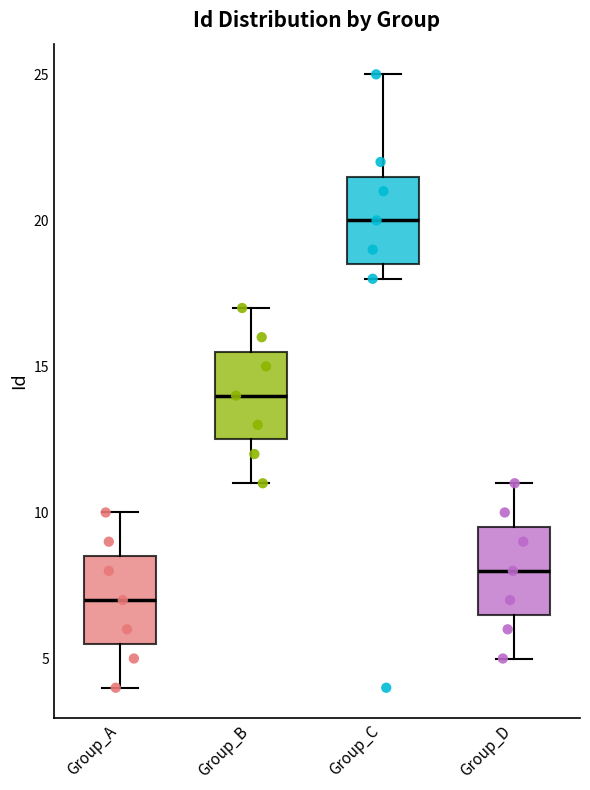

Reading left to right, read every box against the y-axis: the position of its median line, the range the box covers, and the ends of its whiskers. The values are not printed on the chart, so give them approximately, as read against the axis.

Group_A: median 7.0, box 5.5 to 8.5, whiskers 4.0 to 10.0
Group_B: median 14.0, box 12.5 to 15.5, whiskers 11.0 to 17.0
Group_C: median 20.0, box 18.5 to 21.5, whiskers 18.0 to 25.0
Group_D: median 8.0, box 6.5 to 9.5, whiskers 5.0 to 11.0